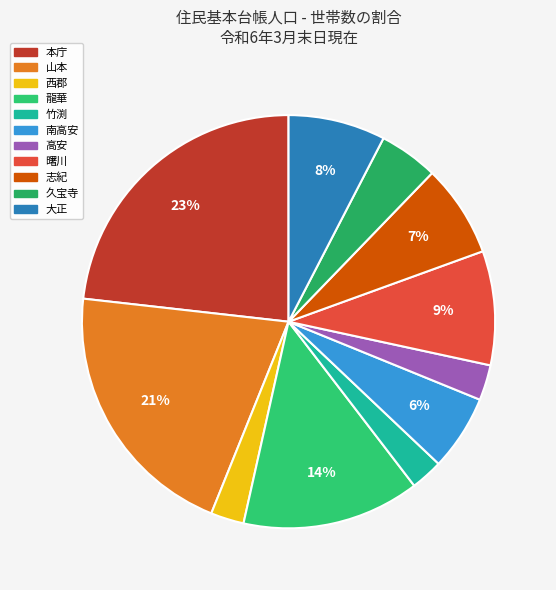

The 志紀 slice represents 15% of the pie. True or false?

False